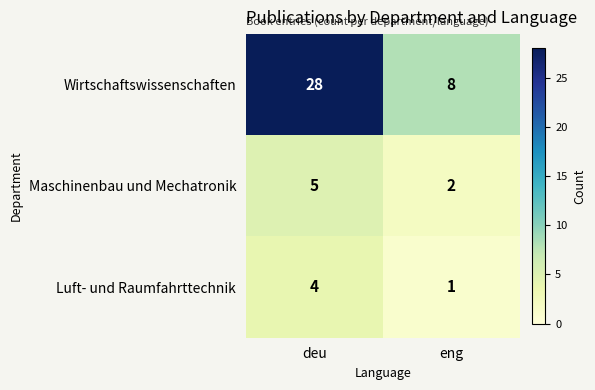

At how many categories does at least one series exceed 1?

2